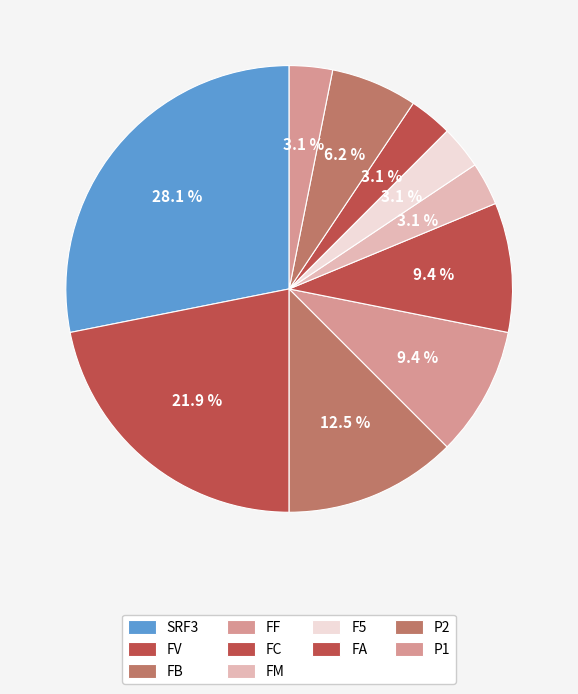

Count the number of slices in the pie.

10